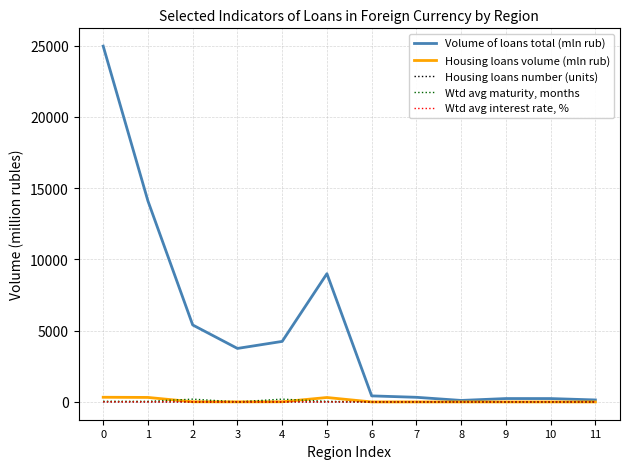

What is the greatest value displayed?

24959.0